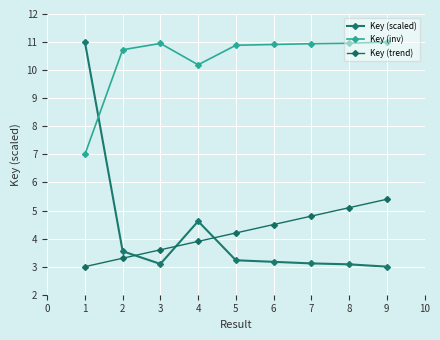

The value of Key (scaled) at 7 is 3.1. True or false?

True